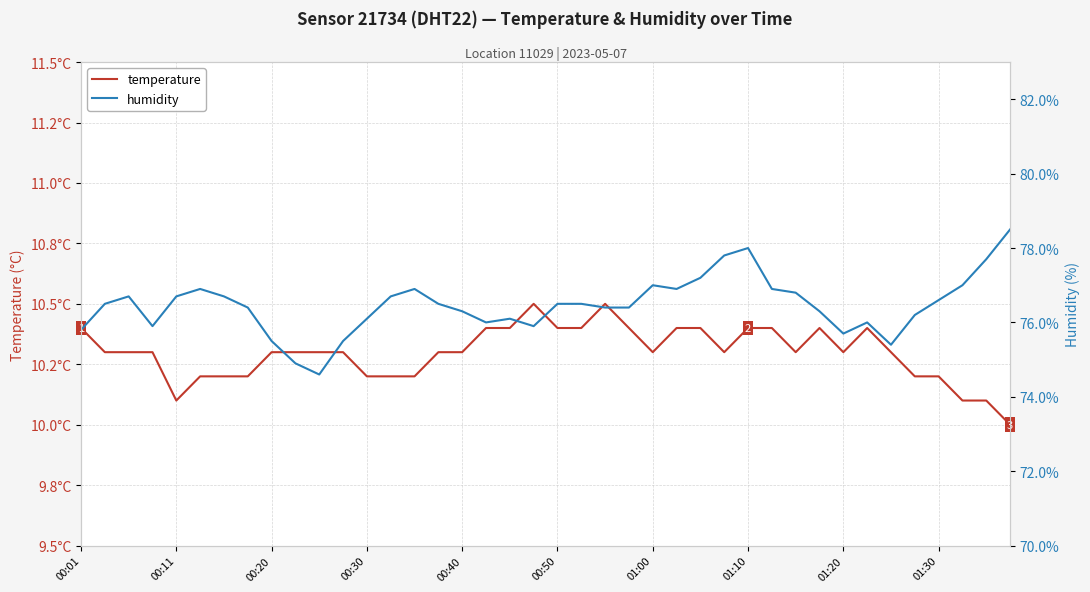

Rank the series by their average value, from lowest to highest.

temperature, humidity